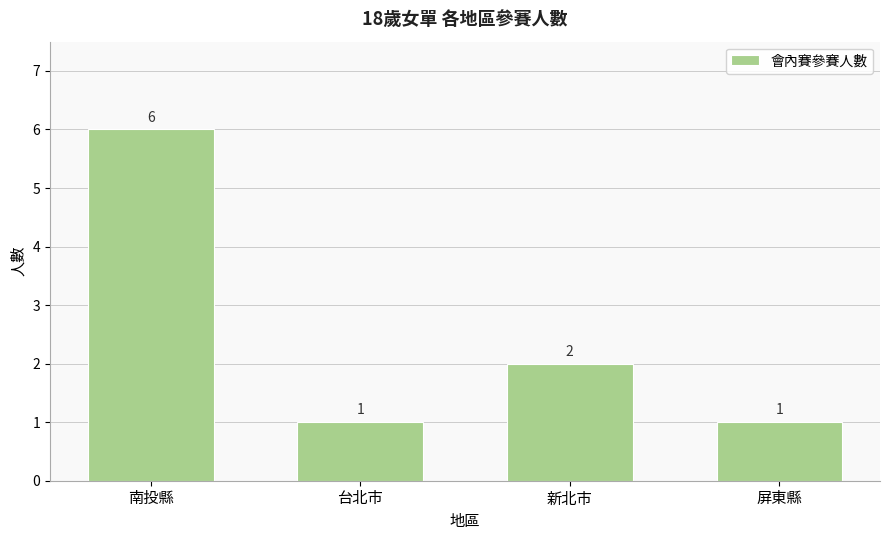

Count the number of categories in the chart.

4